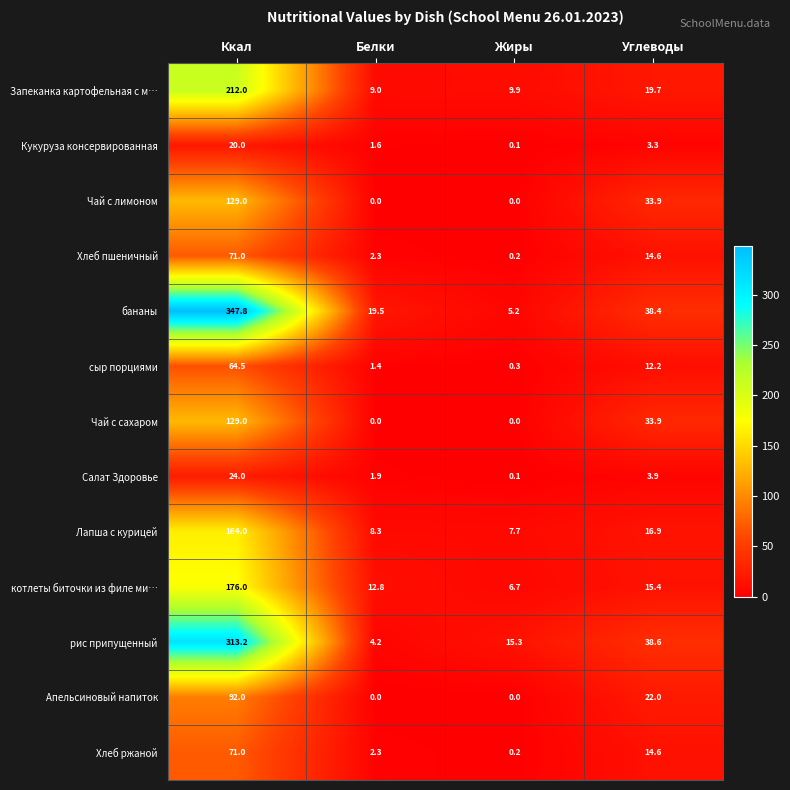

At which label does Лапша с курицей first exceed 16?

Ккал